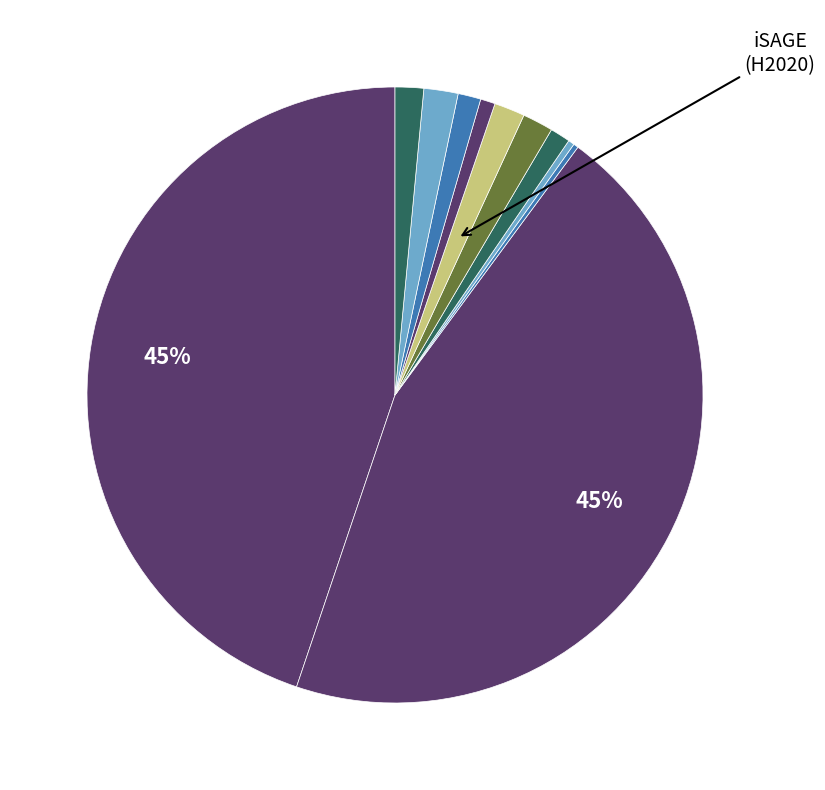

How many slices are in this pie chart?

11